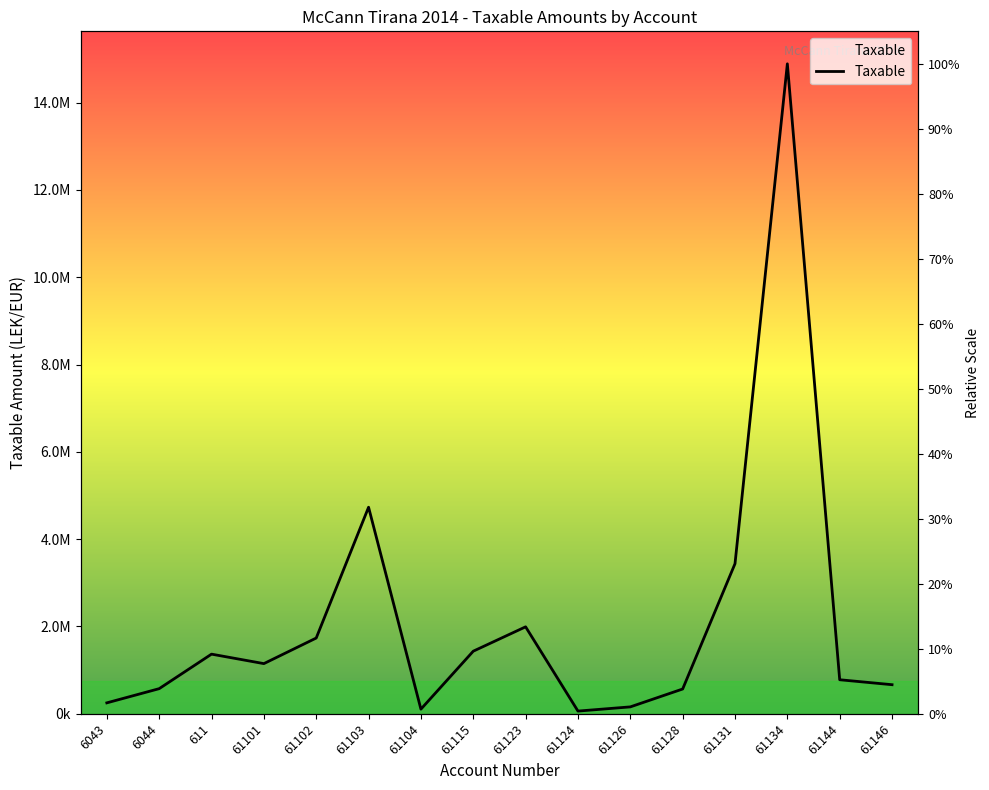

Rank the categories by value from lowest to highest.

61124, 61104, 61126, 6043, 61128, 6044, 61146, 61144, 61101, 611, 61115, 61102, 61123, 61131, 61103, 61134